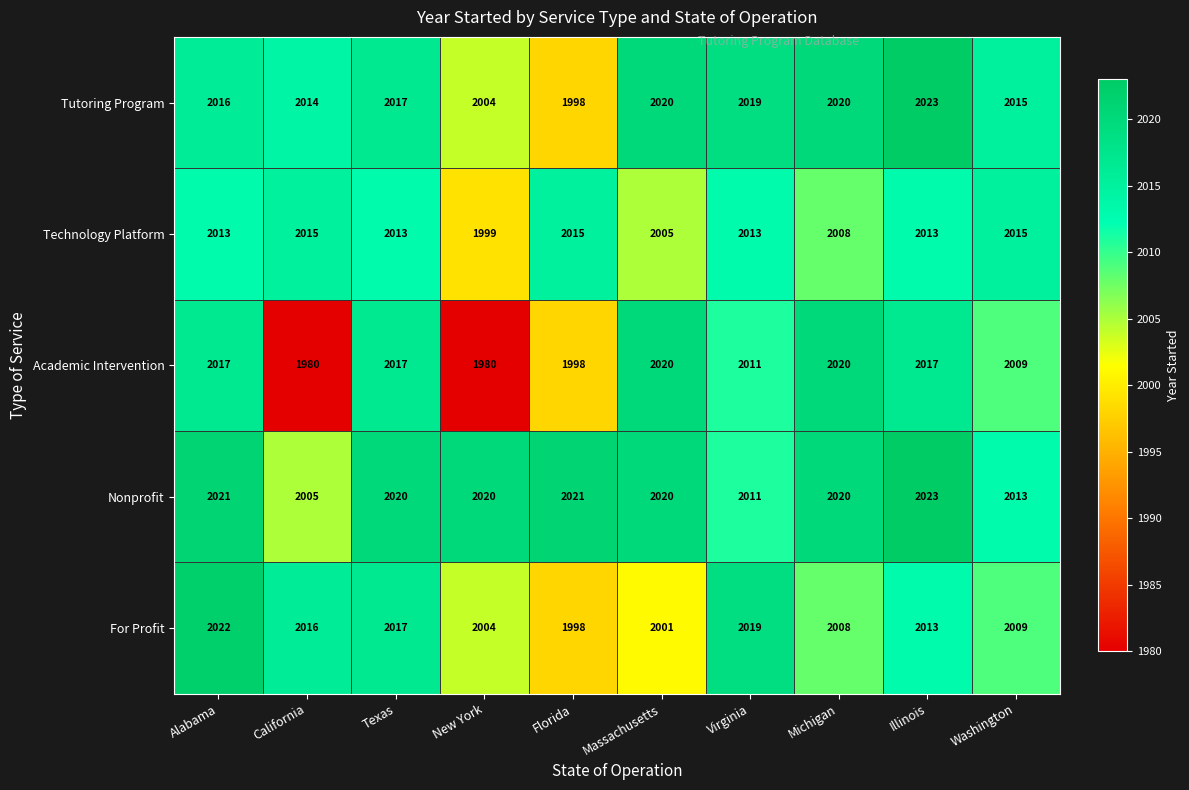

Is it true that Tutoring Program equals 3198 at Washington?

False